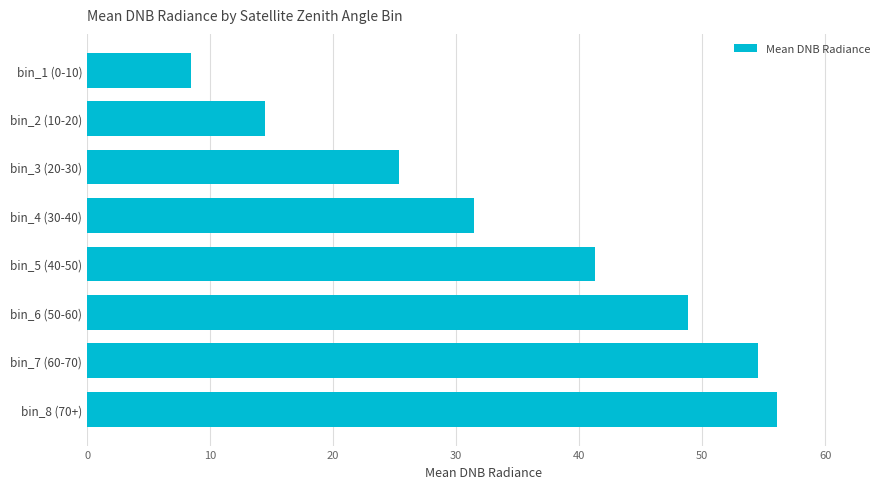

Rank the categories by value from lowest to highest.

bin_1 (0-10), bin_2 (10-20), bin_3 (20-30), bin_4 (30-40), bin_5 (40-50), bin_6 (50-60), bin_7 (60-70), bin_8 (70+)